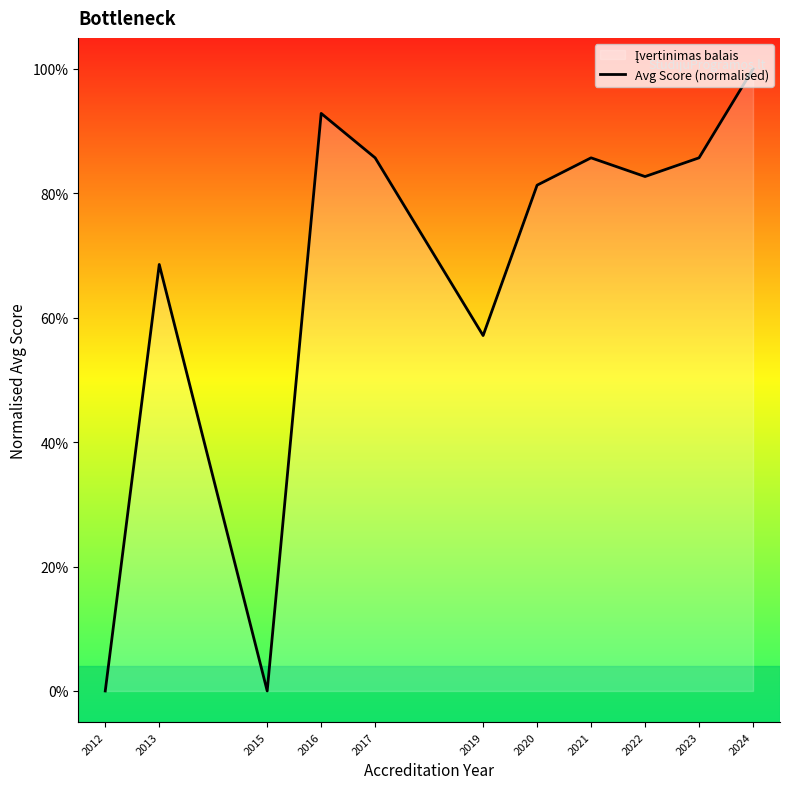

Is it true that the value at 2017 is 0.9?

True